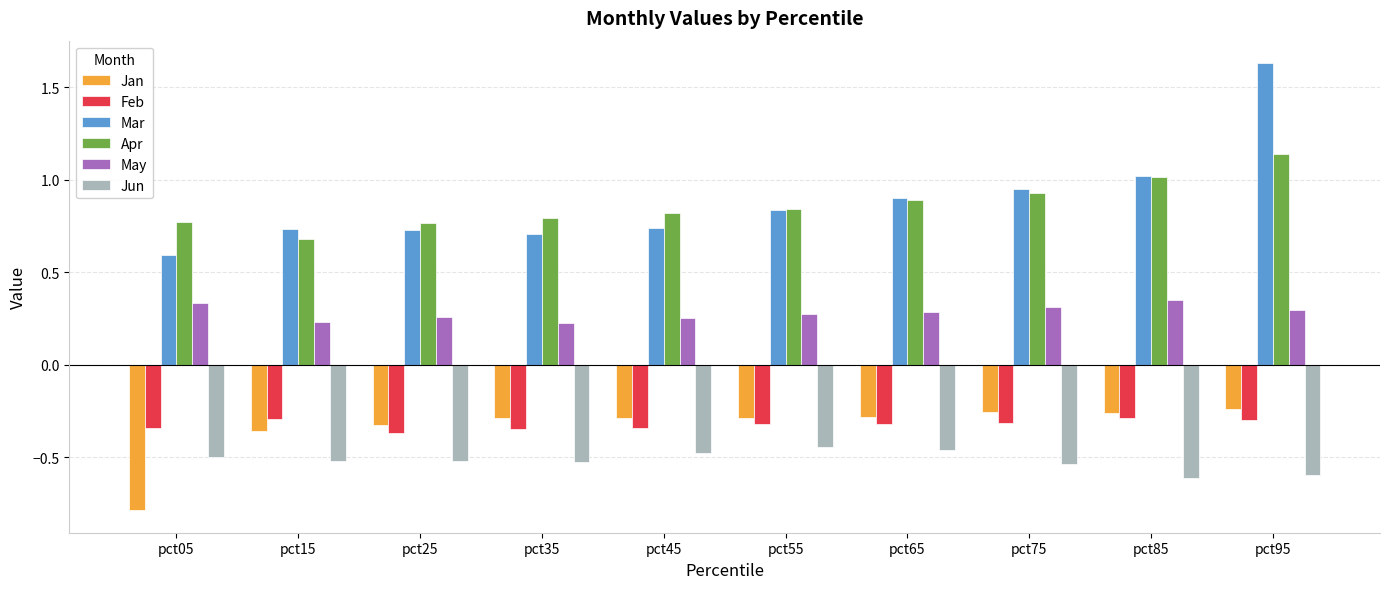

Where is Apr nearest to the value 0?

pct15